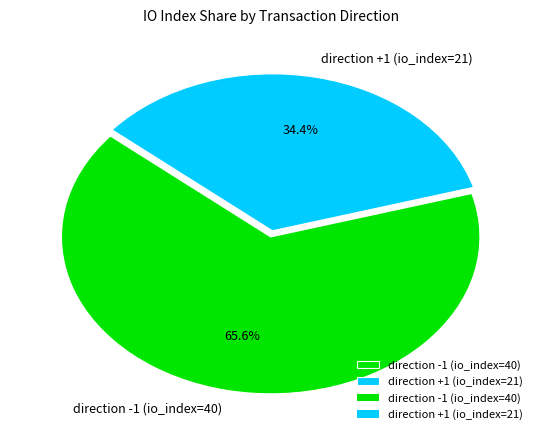

Rank the categories by value from lowest to highest.

direction +1 (io_index=21), direction -1 (io_index=40)